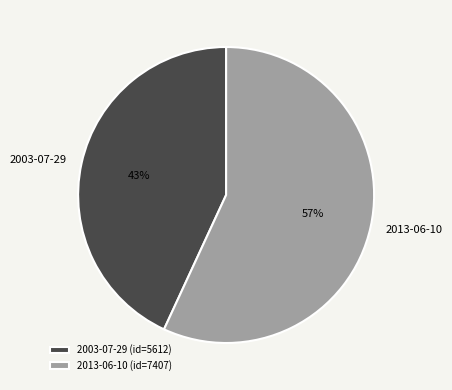

Does any single category account for the majority?

Yes